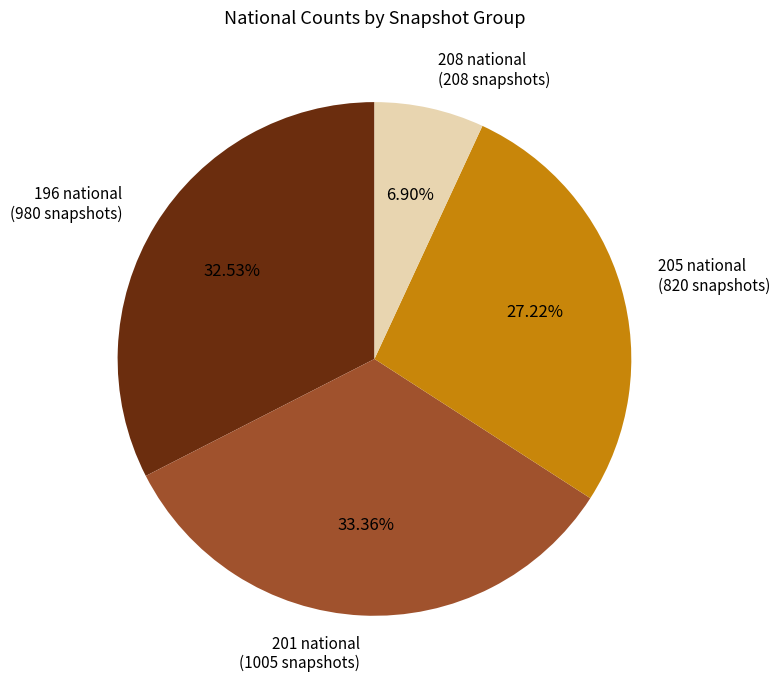

To the nearest percent, what is the average slice percentage?

25%